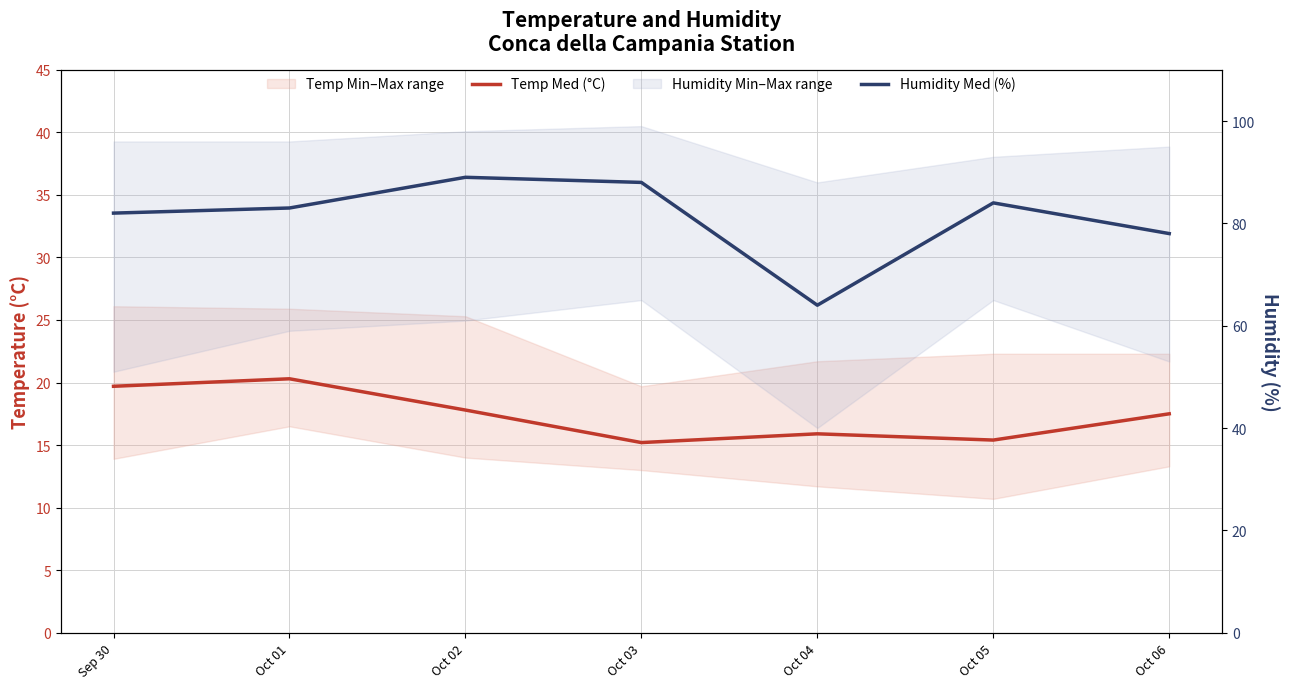

Which series has the largest total across all categories?

Humidity Med (%)